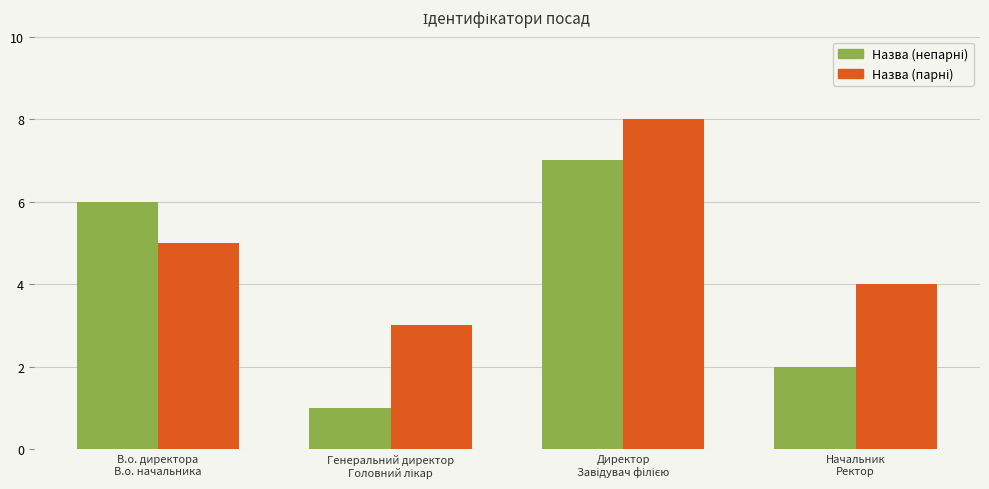

What is the difference between the highest and lowest values at Директор
Завідувач філією?

1